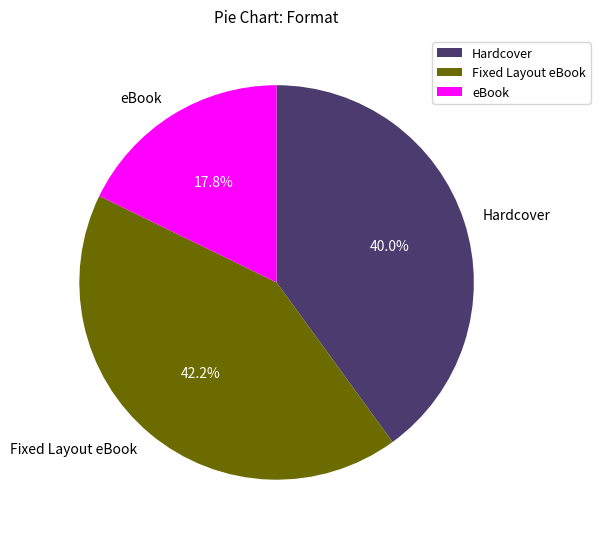

Count the number of slices in the pie.

3